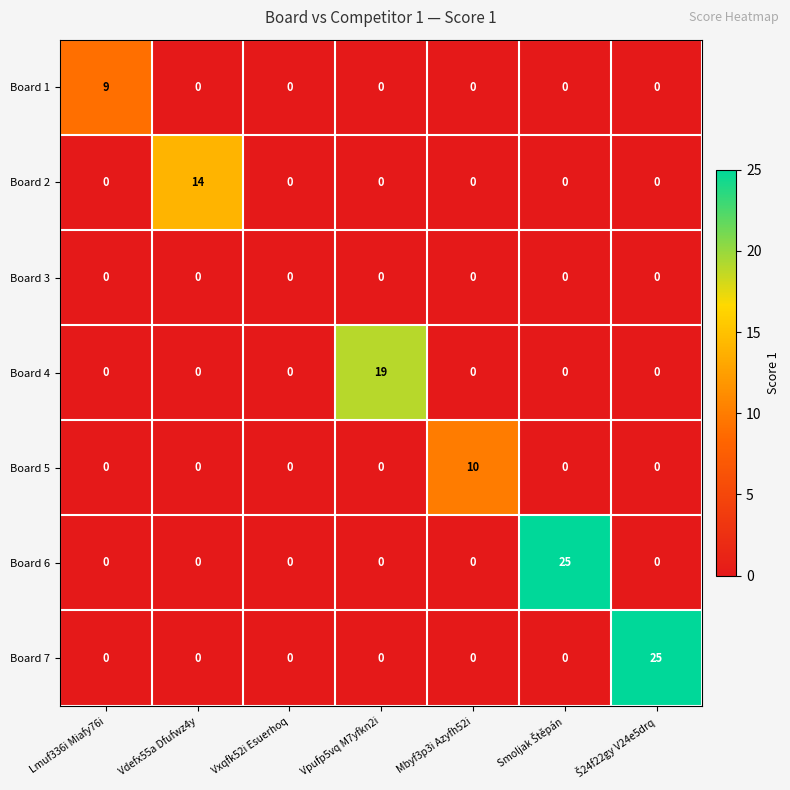

What is the spread (max minus min) of values at Mbyf3p3i Azyfh52i?

10